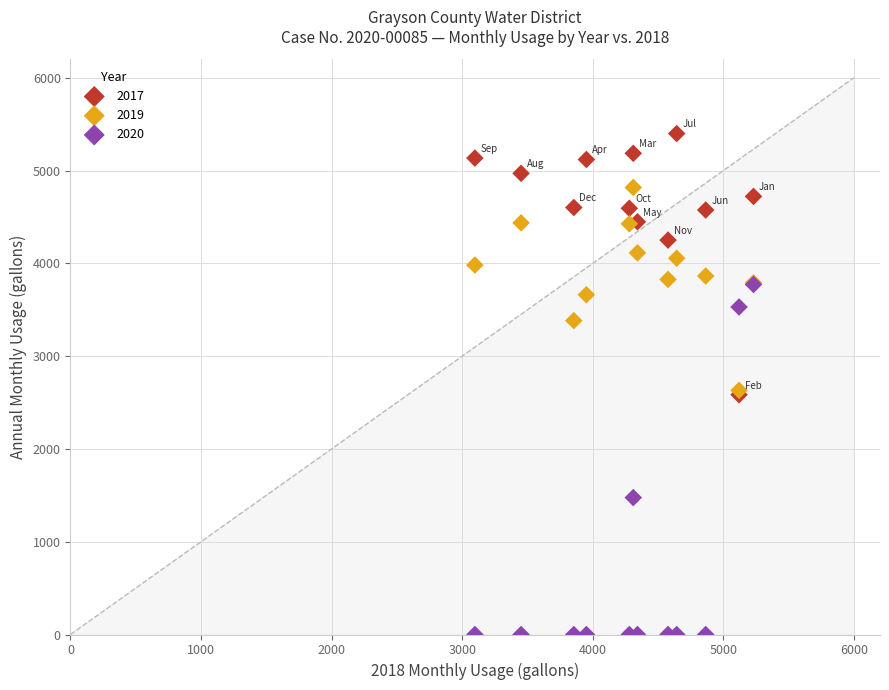

Which series reaches the maximum Y coordinate?

2017